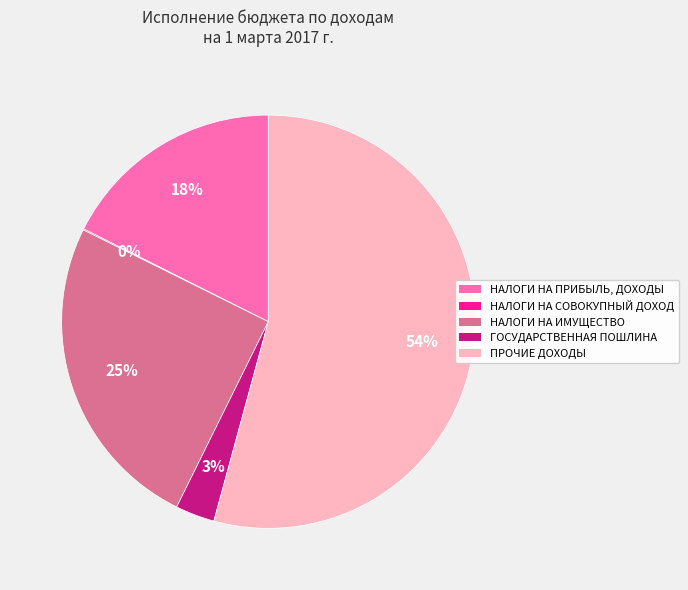

What is the majority slice?

ПРОЧИЕ ДОХОДЫ